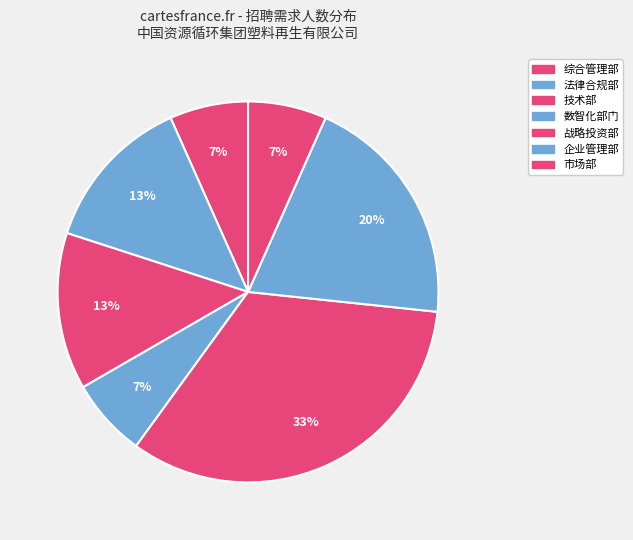

The 市场部 slice represents 7% of the pie. True or false?

True